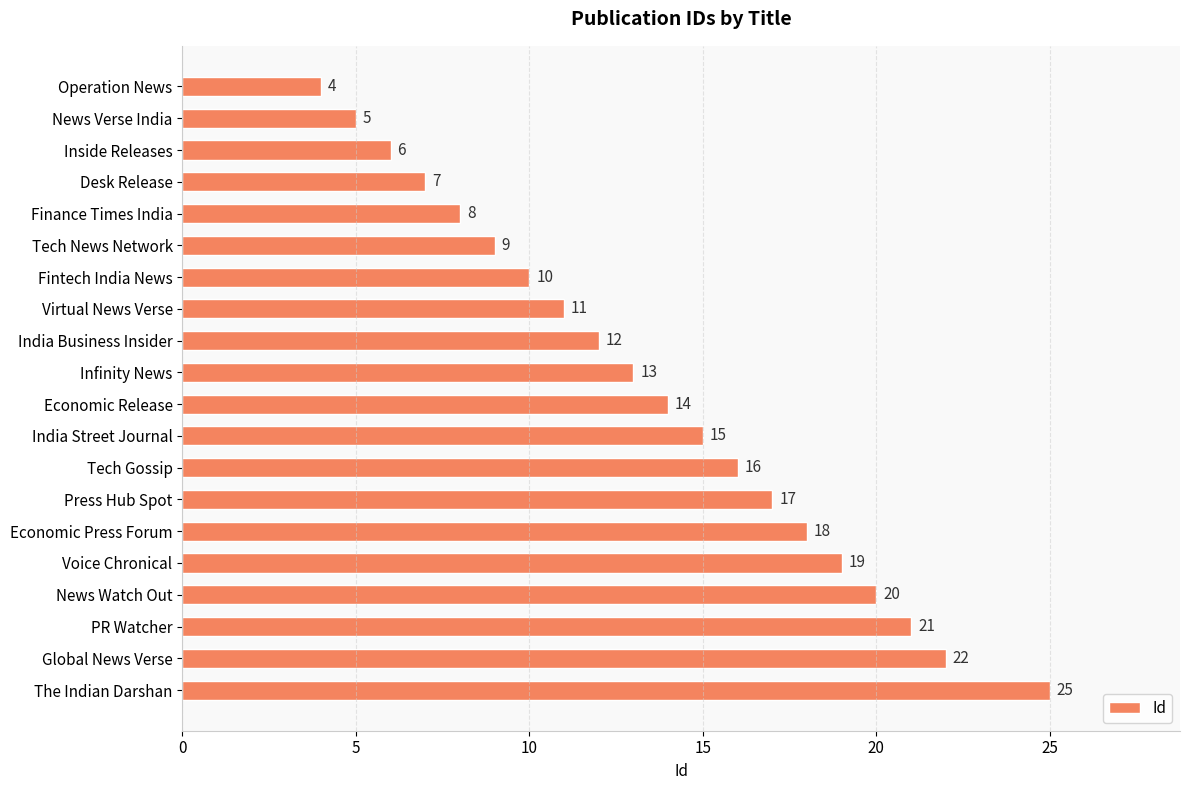

Approximately how many times larger is the value at Virtual News Verse compared to Finance Times India?

1.4